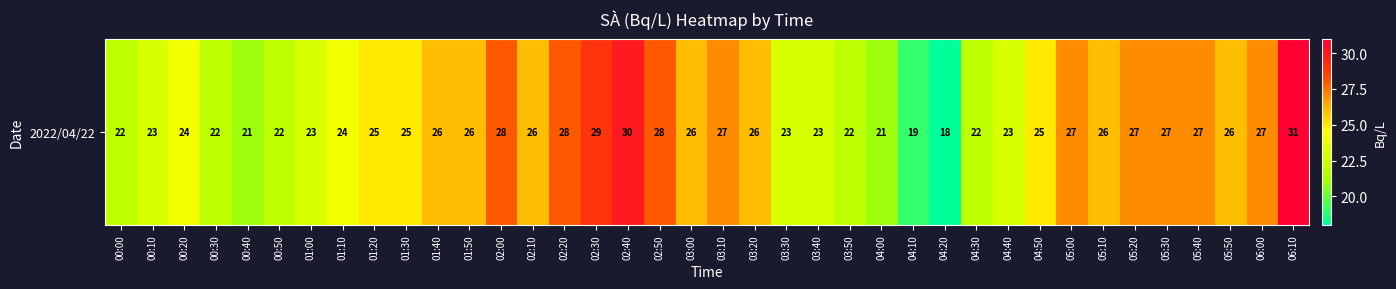

What is the difference between the maximum and second lowest values?

12